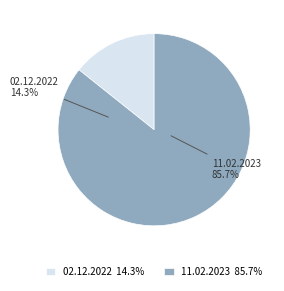

To the nearest percent, what percentage of the pie is 02.12.2022?

14%